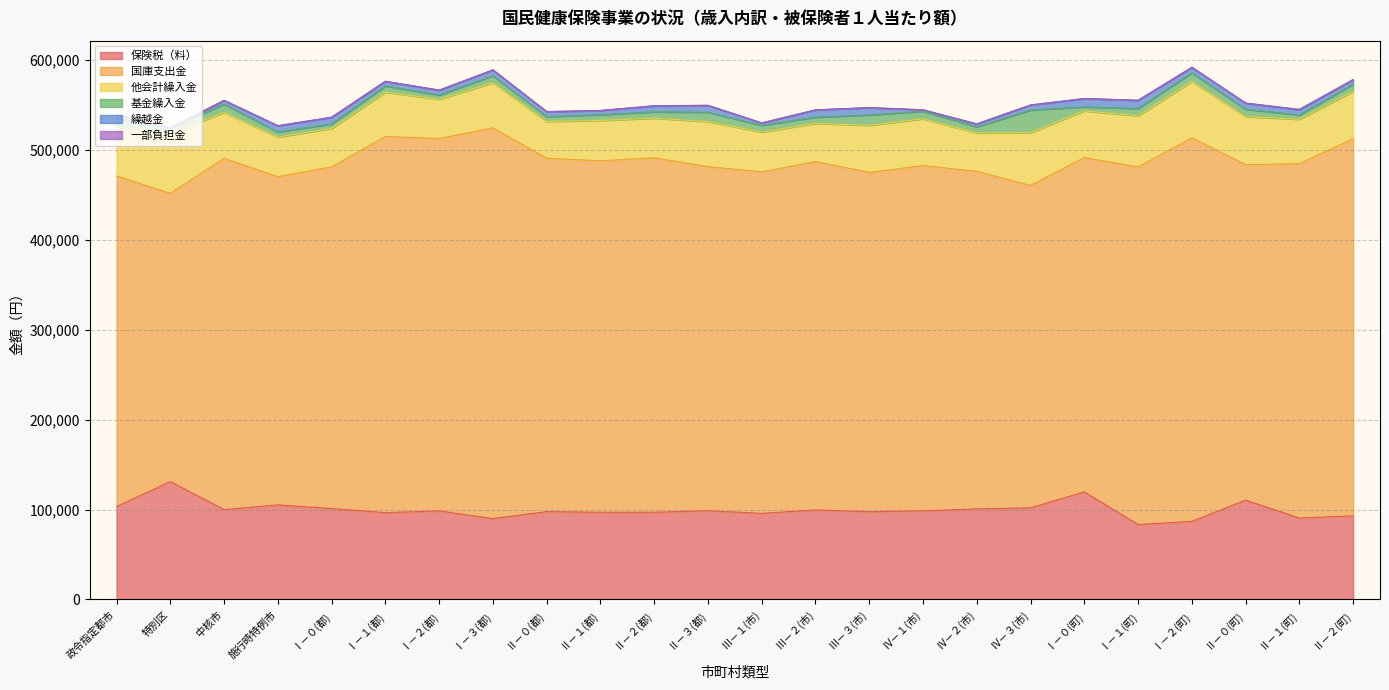

At which label does 基金繰入金 reach its minimum?

Ⅰ－０(町)